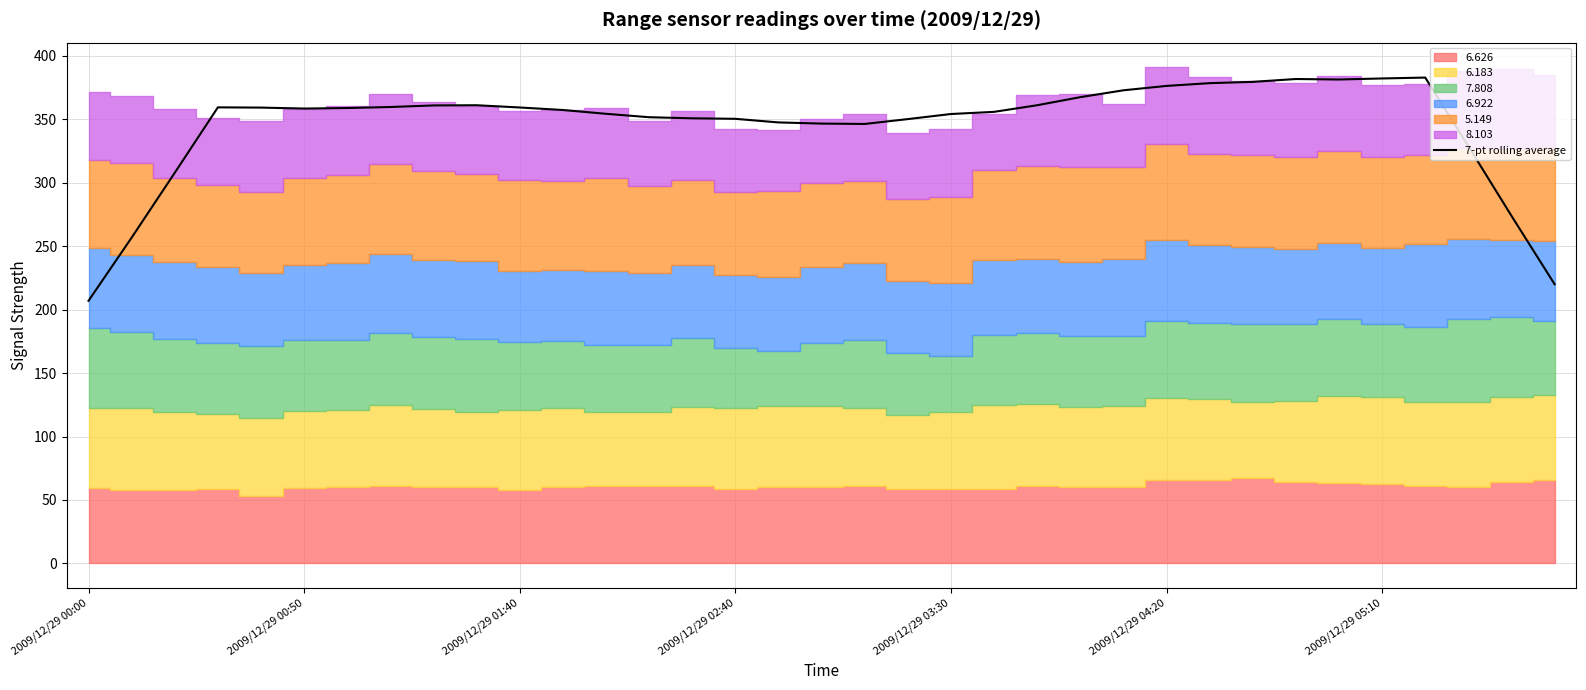

Is it true that the value at 29 is 155.4?

False